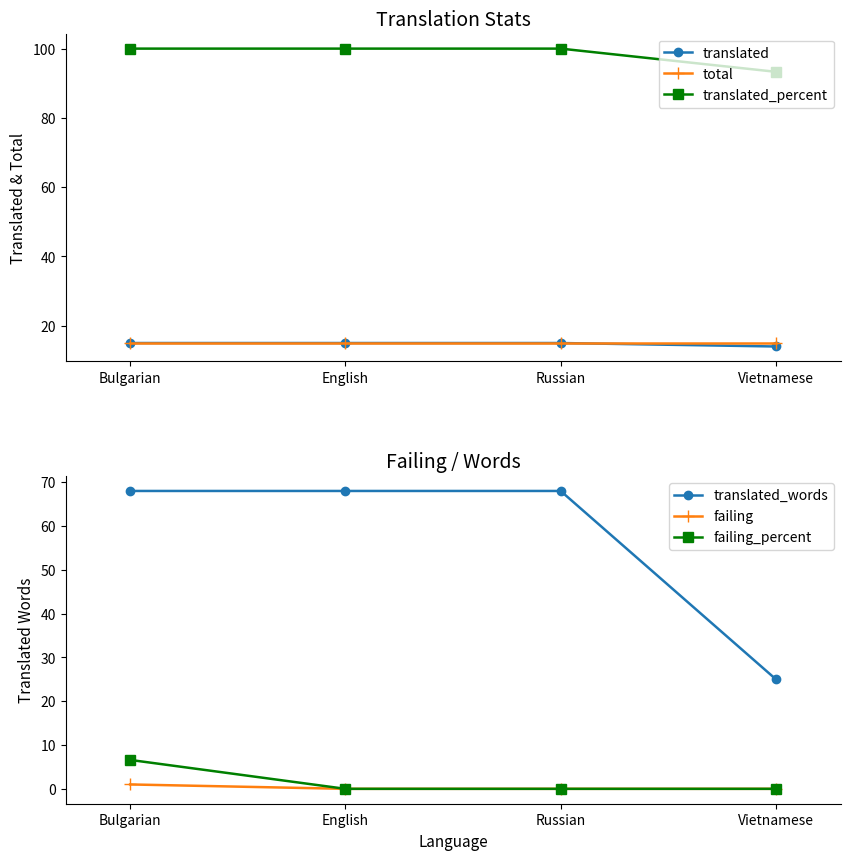

The translated_words series shows 68.0 at English. True or false?

True